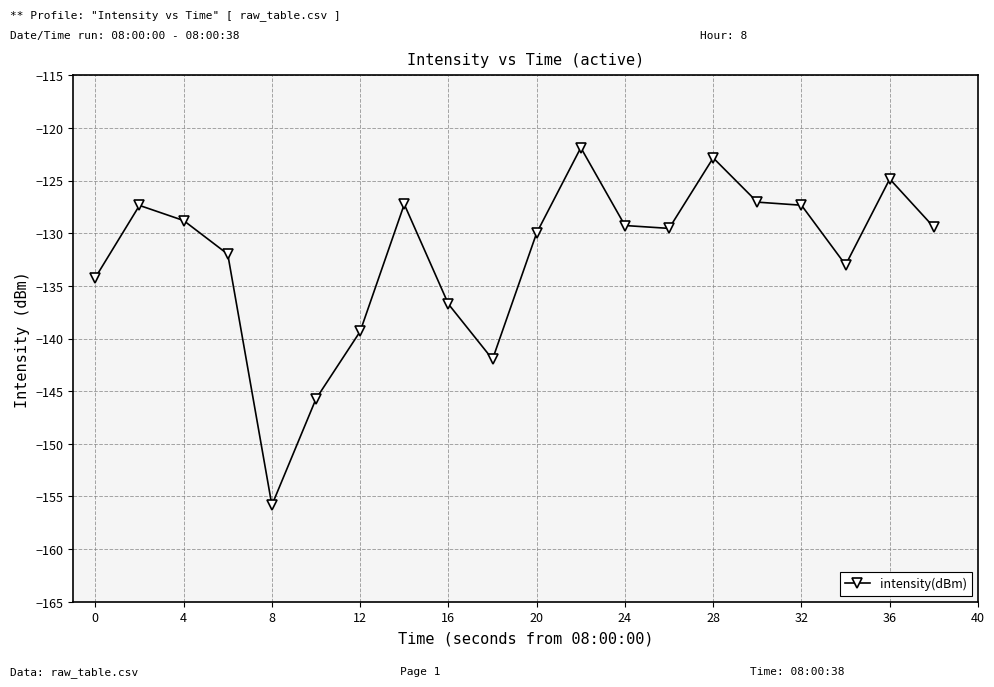

True or false: there are more than 1 points higher than both neighbors.

True